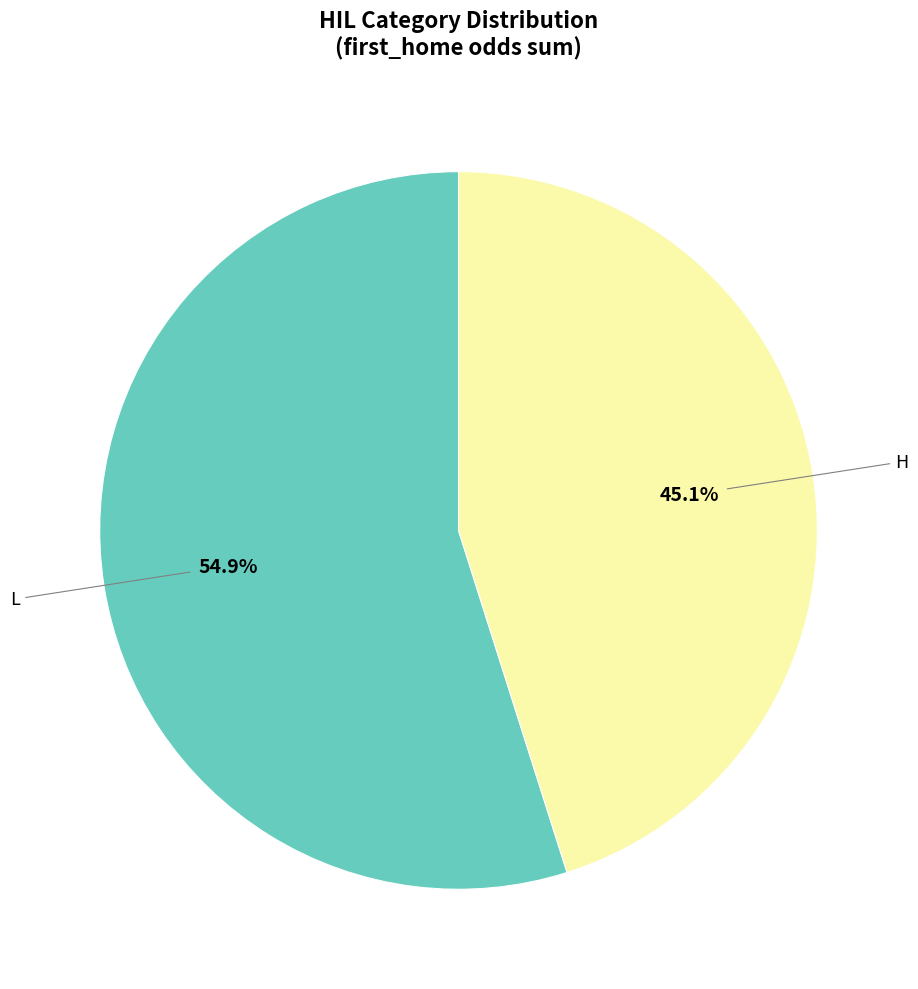

Does any single category account for the majority?

Yes